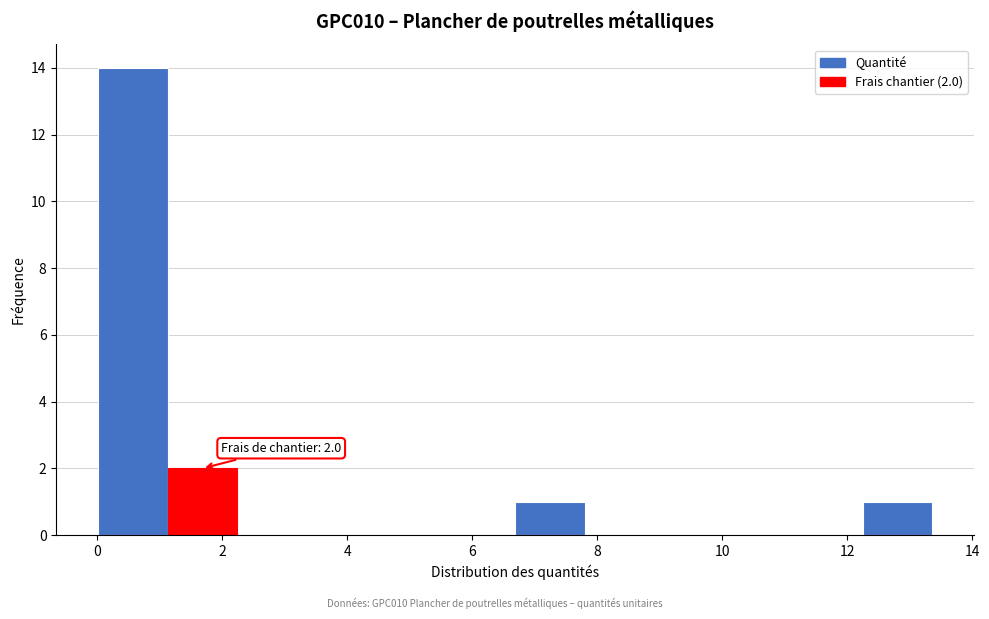

Which range on the x-axis has the tallest bar?

0.0 to 1.2